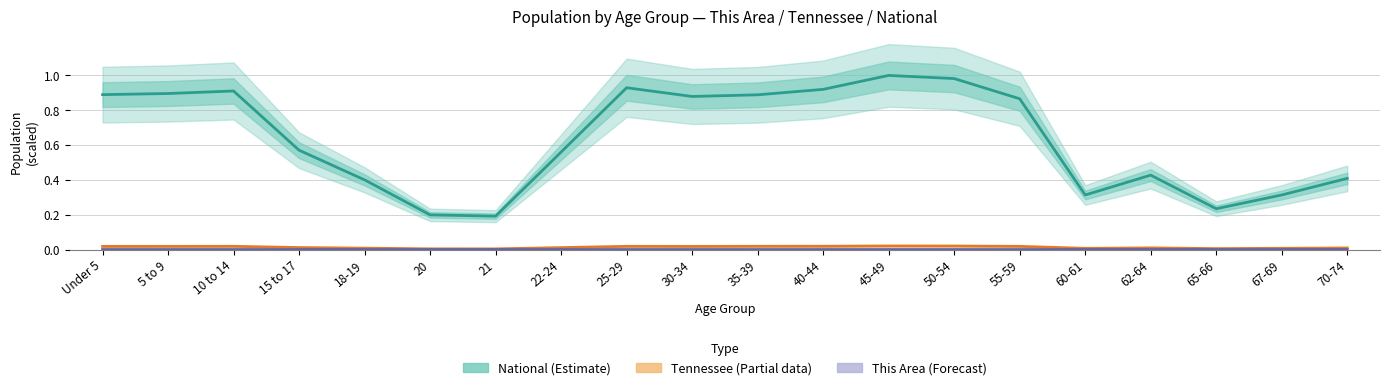

The This Area (Forecast) series shows 0.0 at 35-39. True or false?

True